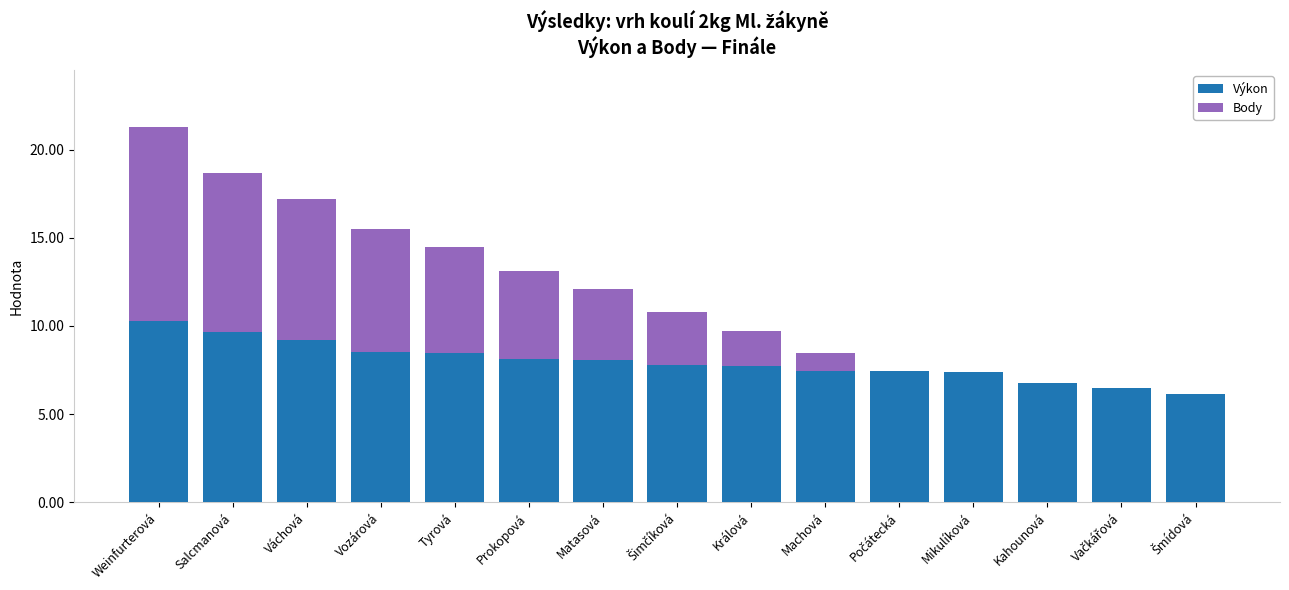

What is the sum of all Výkon values?

119.6